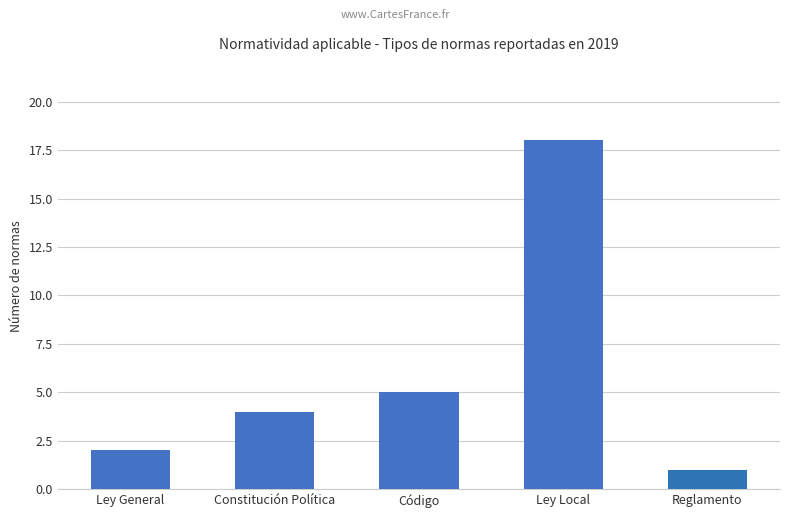

Where is the data nearest to the value 9?

Código